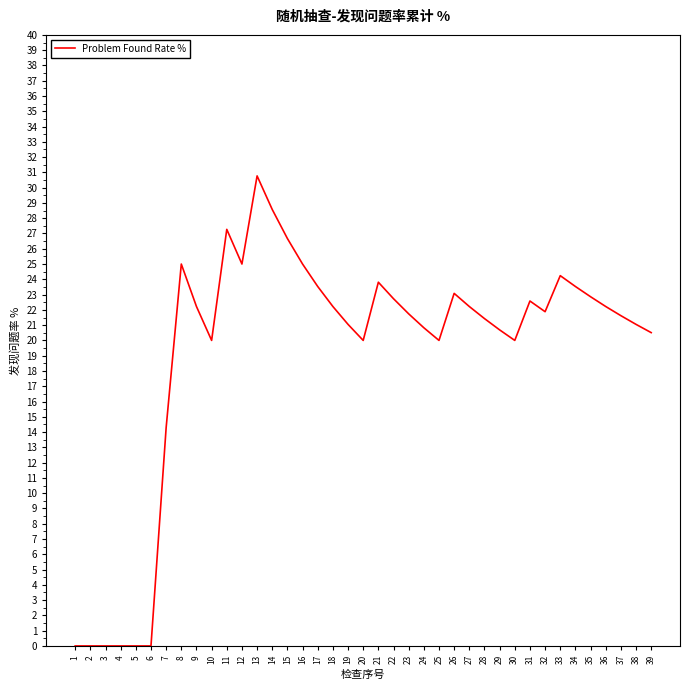

What is the maximum value shown in the chart?

30.8